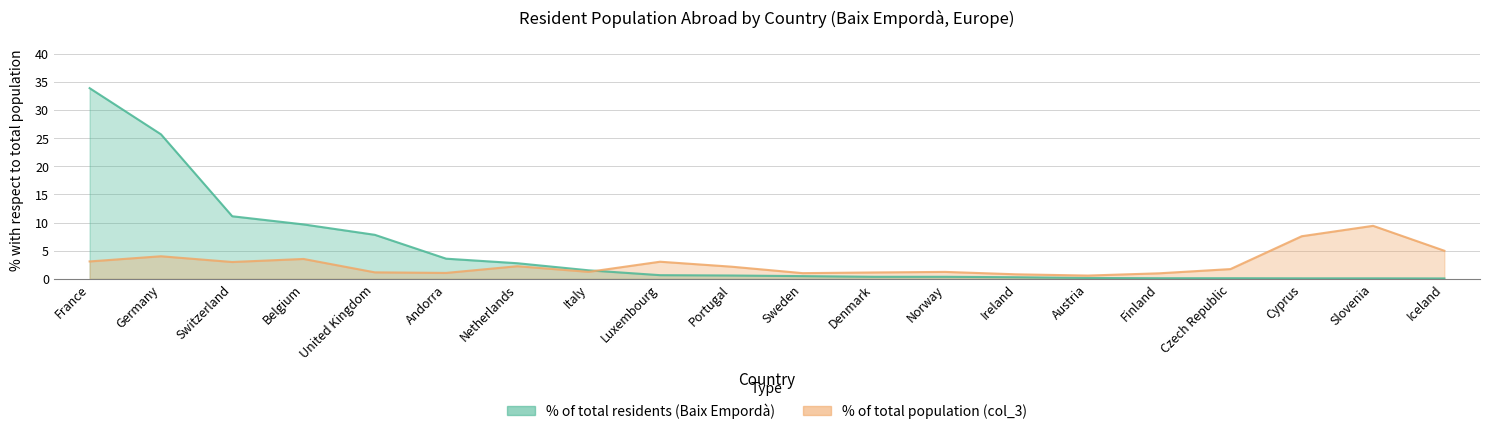

Reading left to right, transcribe all the data shown in this chart.

% with respect to total population: France=33.9	Germany=25.7	Switzerland=11.1	Belgium=9.7	United Kingdom=7.8	Andorra=3.6	Netherlands=2.8	Italy=1.5	Luxembourg=0.7	Portugal=0.6	Sweden=0.5	Denmark=0.4	Norway=0.4	Ireland=0.3	Austria=0.2	Finland=0.1	Czech Republic=0.1	Cyprus=0.1	Slovenia=0.1	Iceland=0.1
% with respect to total population (col_3): France=3.1	Germany=4.0	Switzerland=3.0	Belgium=3.5	United Kingdom=1.2	Andorra=1.1	Netherlands=2.2	Italy=1.2	Luxembourg=3.0	Portugal=2.2	Sweden=1.0	Denmark=1.1	Norway=1.2	Ireland=0.8	Austria=0.6	Finland=1.0	Czech Republic=1.7	Cyprus=7.6	Slovenia=9.4	Iceland=5.0